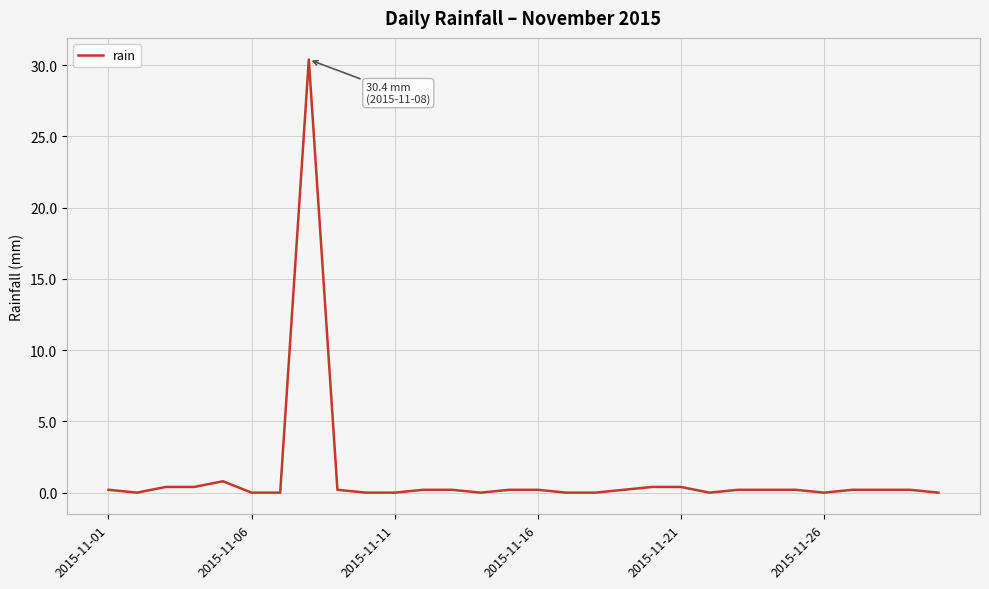

How many lines are shown in the chart?

1